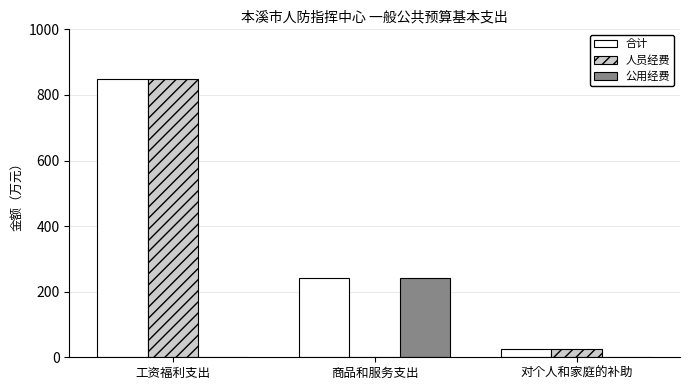

The value of 人员经费 at 商品和服务支出 is 0.0. True or false?

True